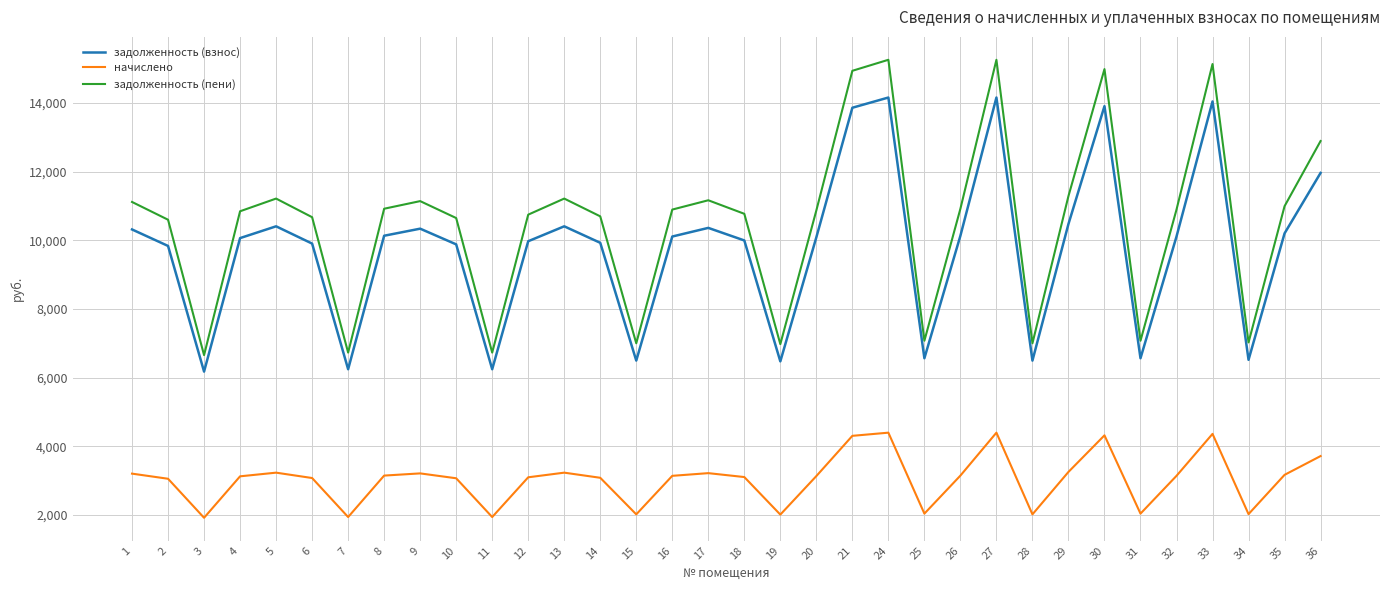

What is the smallest value displayed?

1918.1